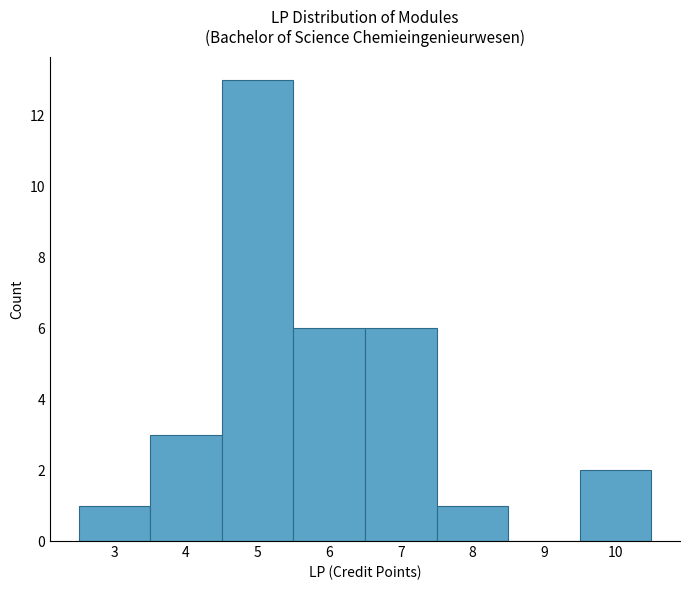

Reading left to right, transcribe this chart: for each bar, give the range it covers on the x-axis and its height. The values are not printed on the chart, so give them approximately, as read against the axis.

2.5 to 3.5: 1
3.5 to 4.5: 3
4.5 to 5.5: 13
5.5 to 6.5: 6
6.5 to 7.5: 6
7.5 to 8.5: 1
8.5 to 9.5: 0
9.5 to 10.5: 2